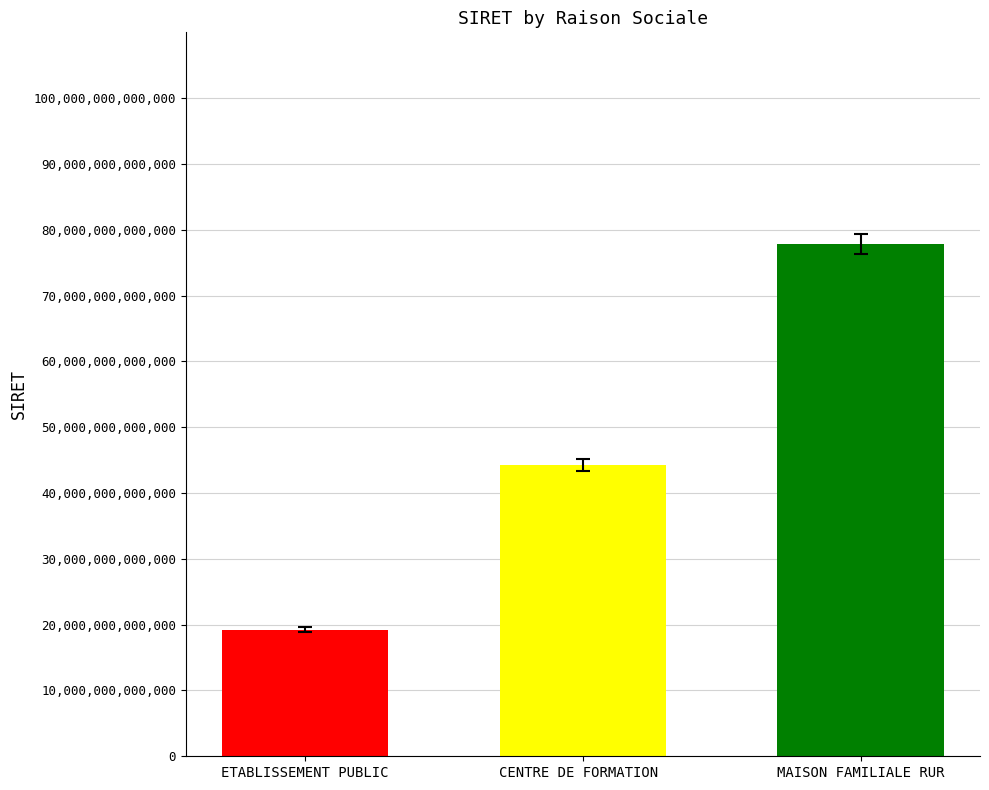

What is the difference between the values at CENTRE DE FORMATION  and ETABLISSEMENT PUBLIC?

25036383299984